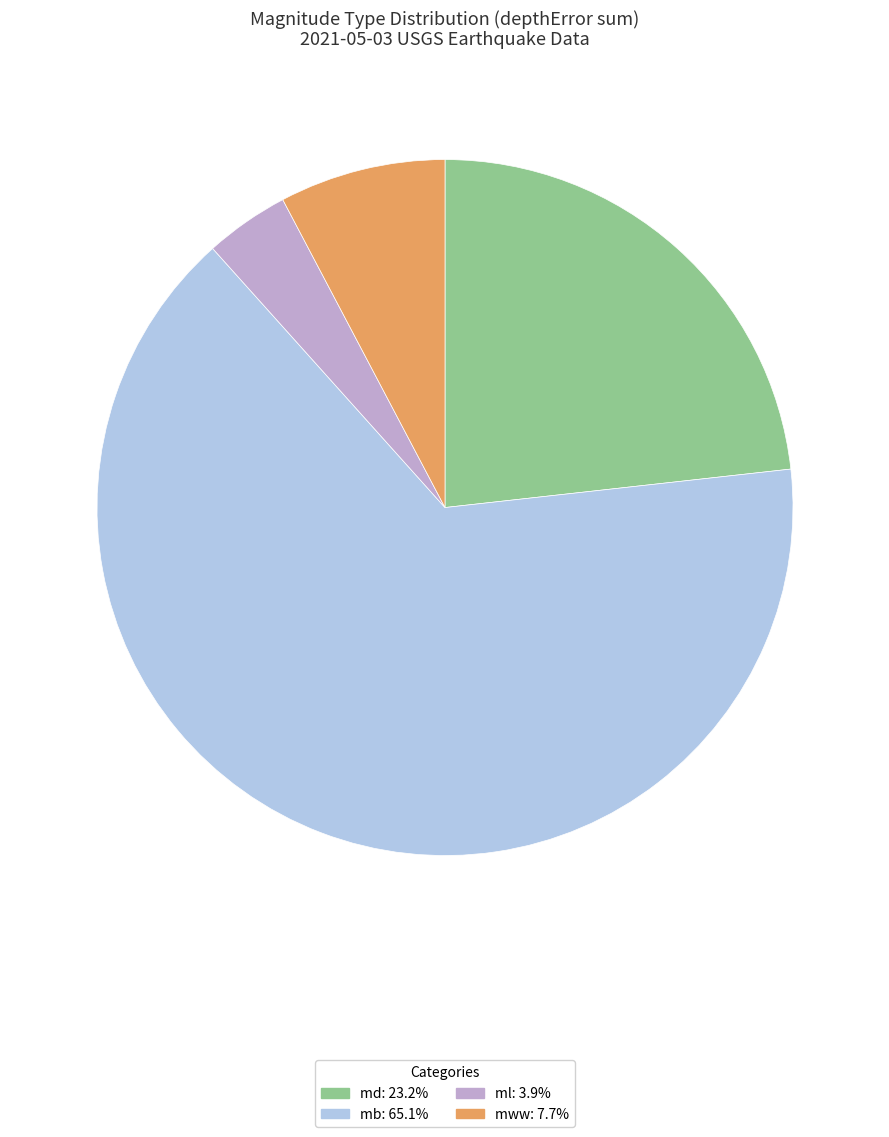

Is mb the majority of the pie?

Yes